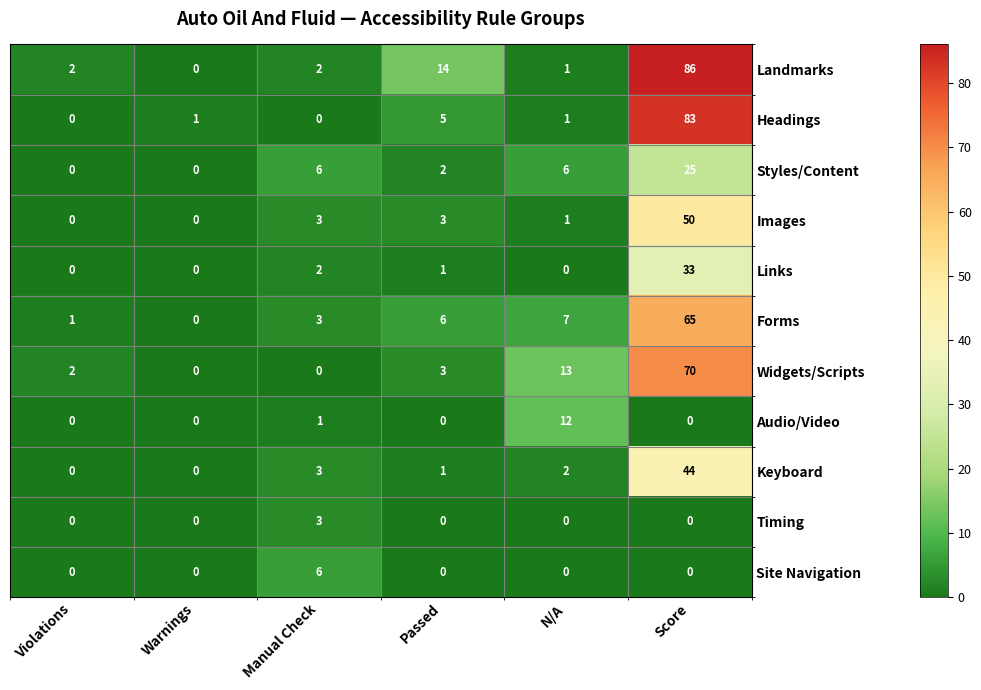

Which series has the largest total across all categories?

Landmarks